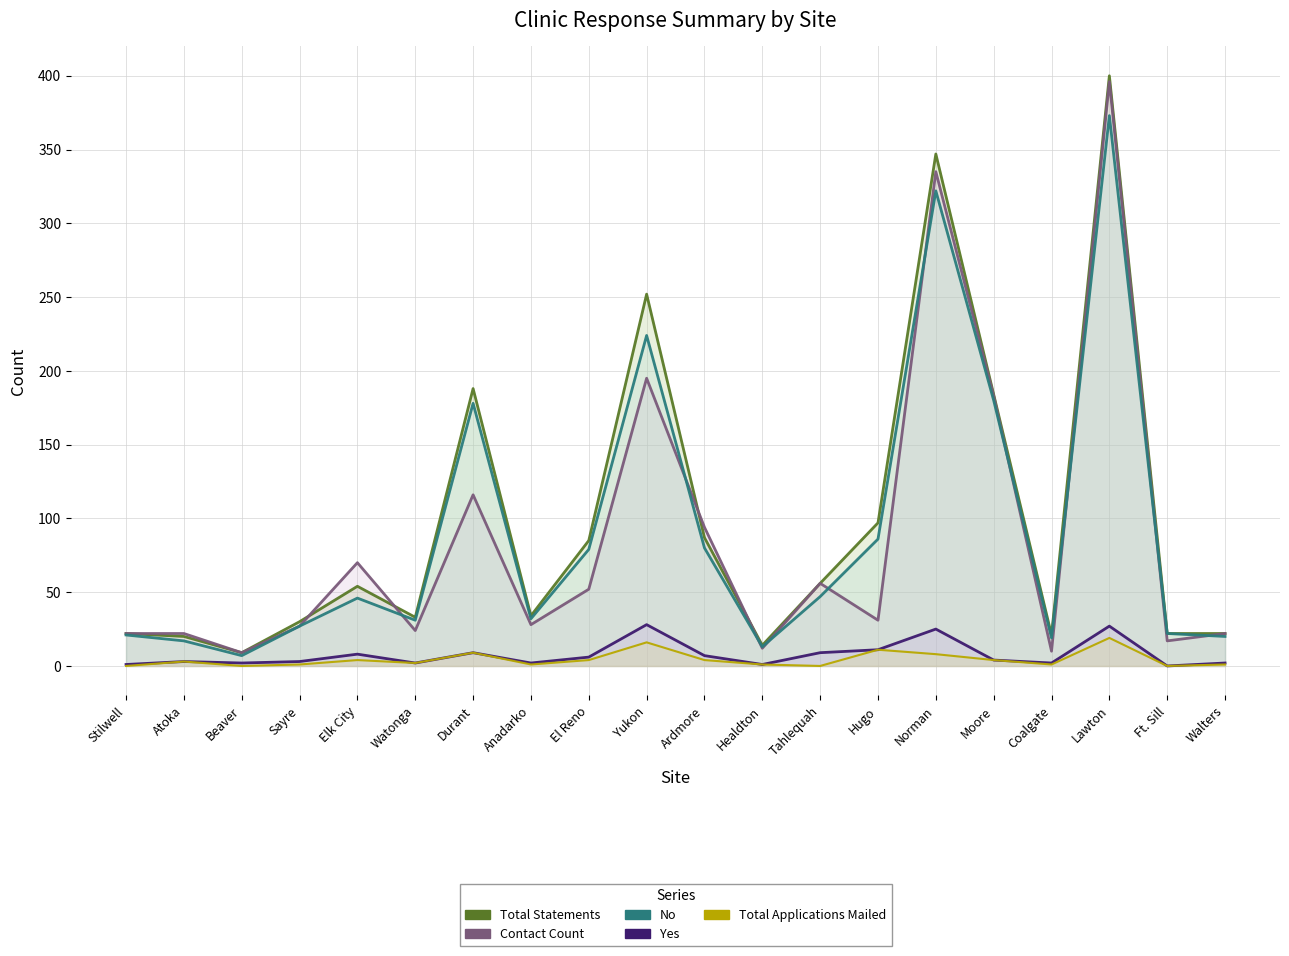

Is the value of Contact Count at Atoka greater than the value of Total Applications Mailed at Tahlequah?

Yes